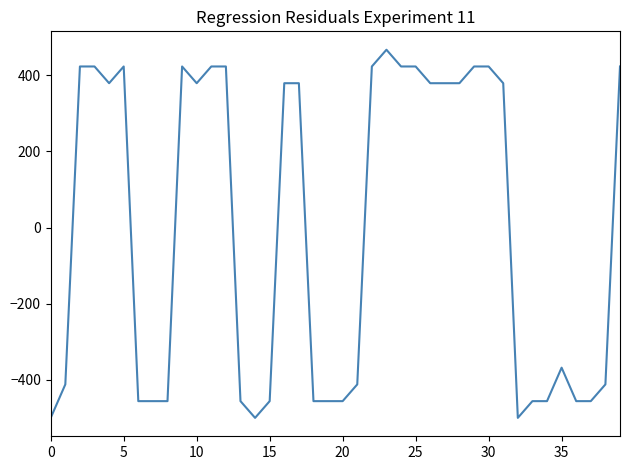

Reading left to right, what are all the values shown in this chart?

-500.0	-412.1	423.1	423.1	379.1	423.1	-456.0	-456.0	-456.0	423.1	379.1	423.1	423.1	-456.0	-500.0	-456.0	379.1	379.1	-456.0	-456.0	-456.0	-412.1	423.1	467.0	423.1	423.1	379.1	379.1	379.1	423.1	423.1	379.1	-500.0	-456.0	-456.0	-368.1	-456.0	-456.0	-412.1	423.1